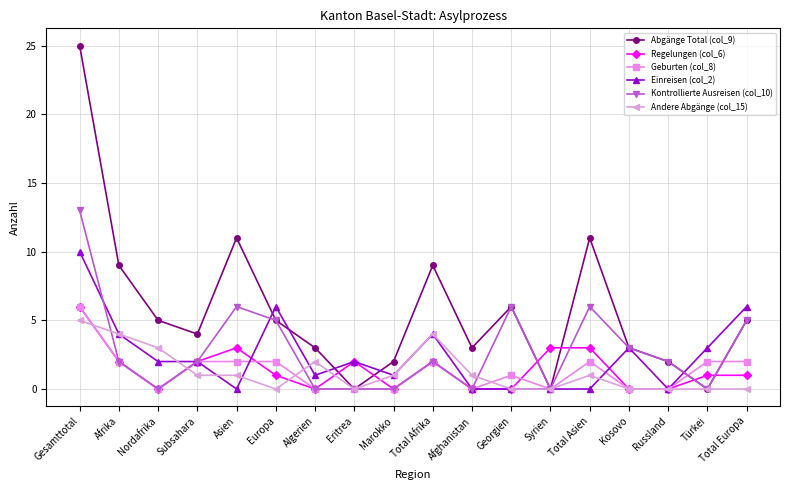

What is the total value across all series at Nordafrika?

10